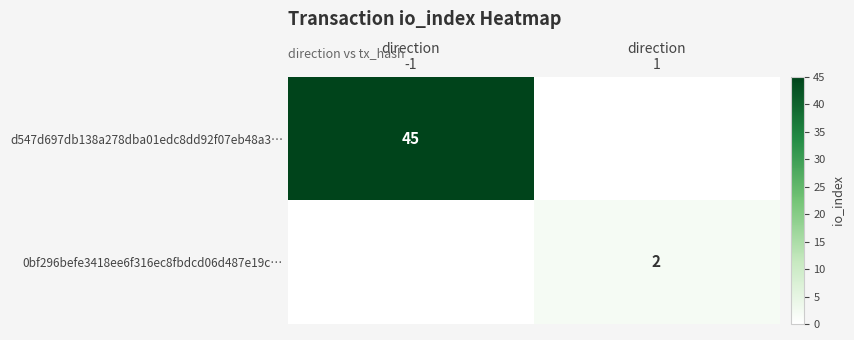

At how many categories does at least one series exceed 15?

1